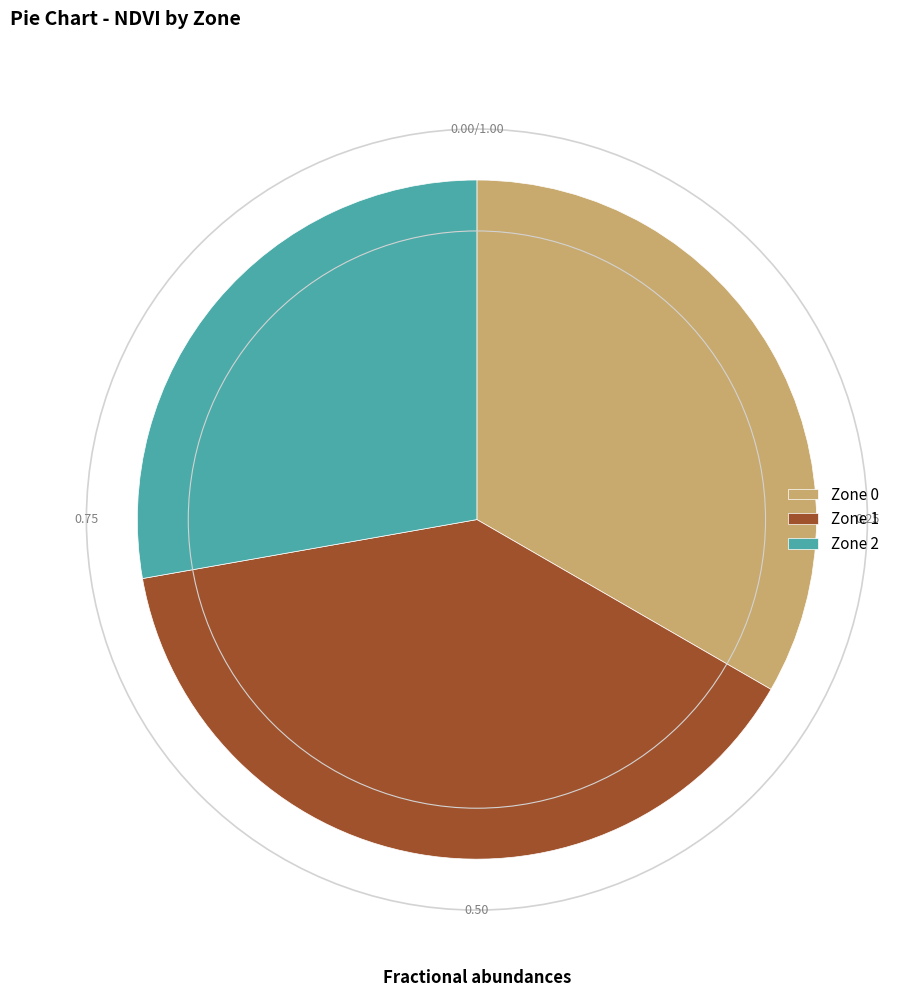

Does Zone 1 represent more than half of the total?

No